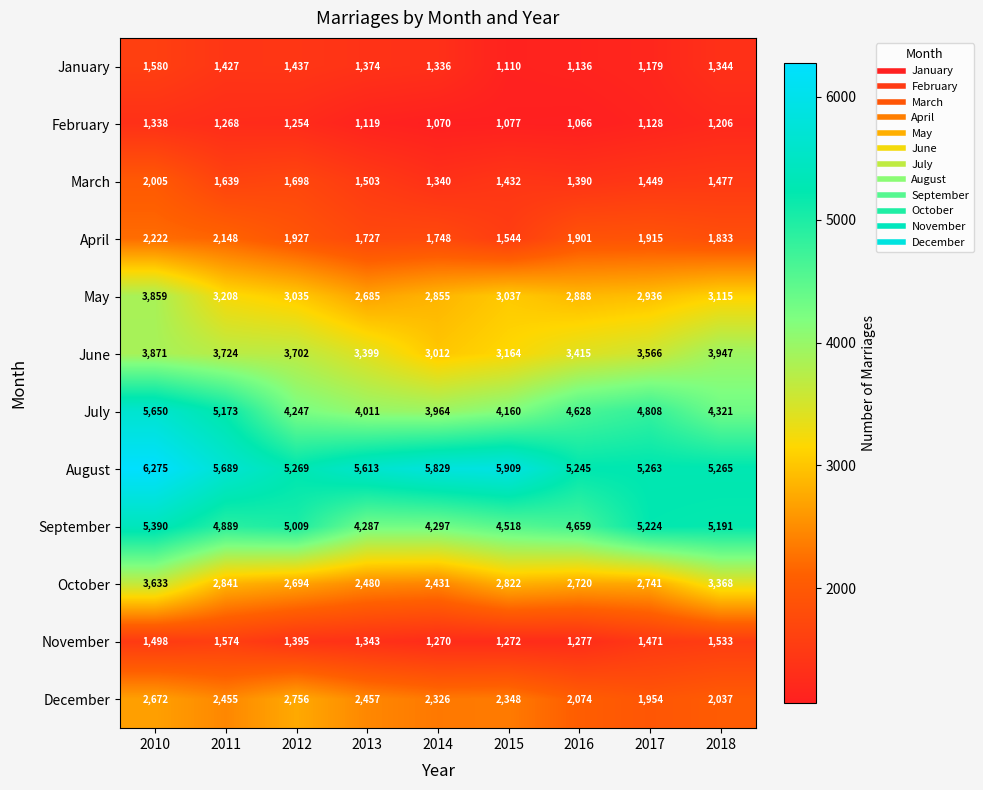

What is the maximum value shown in the chart?

6275